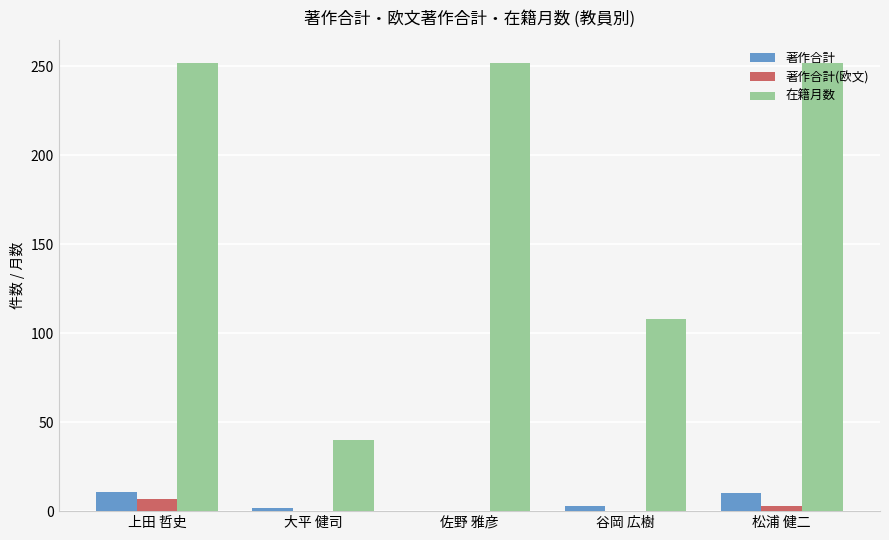

What is the approximate value of 著作合計(欧文) at 上田 哲史?

7